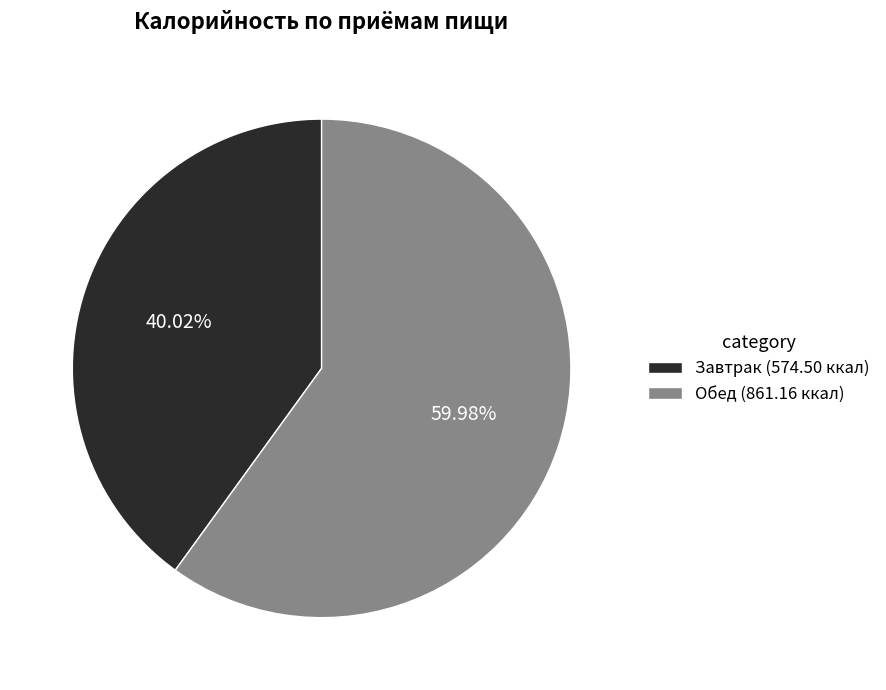

Between Обед (861.16 ккал) and Завтрак (574.50 ккал), which is larger?

Обед (861.16 ккал)